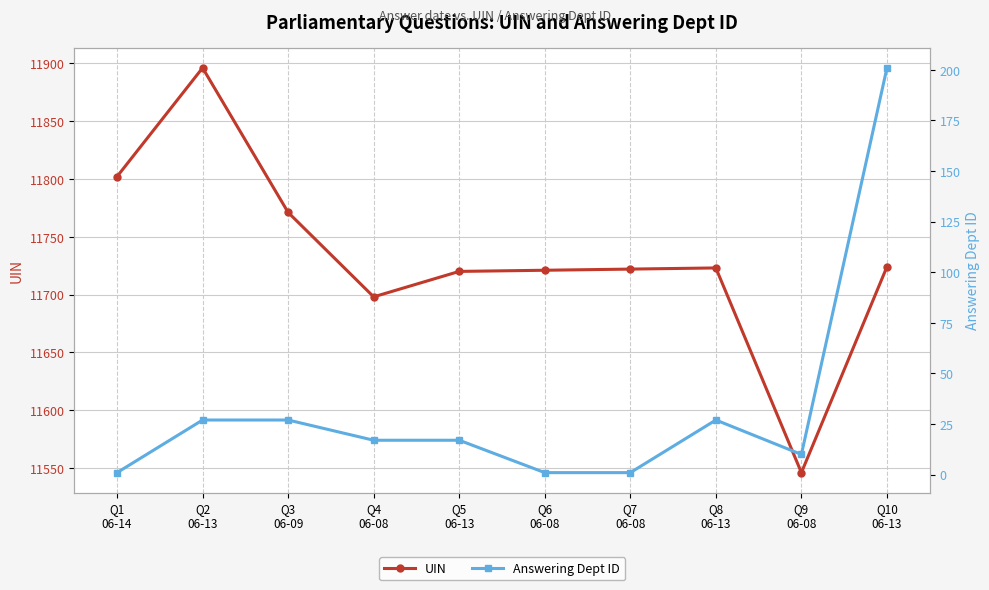

At which category does Answering Dept ID reach its first local valley?

Q9
06-08